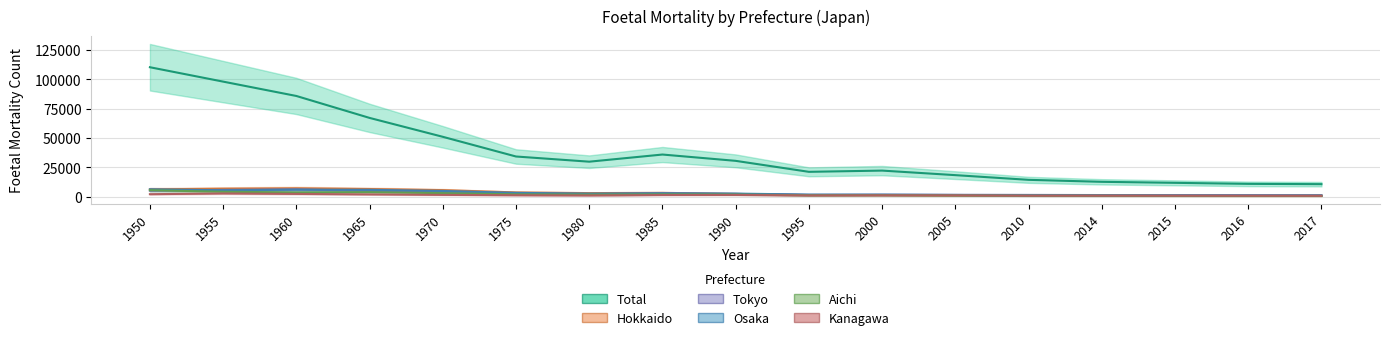

True or false: Hokkaido has a value of 2288 at 1990.

True